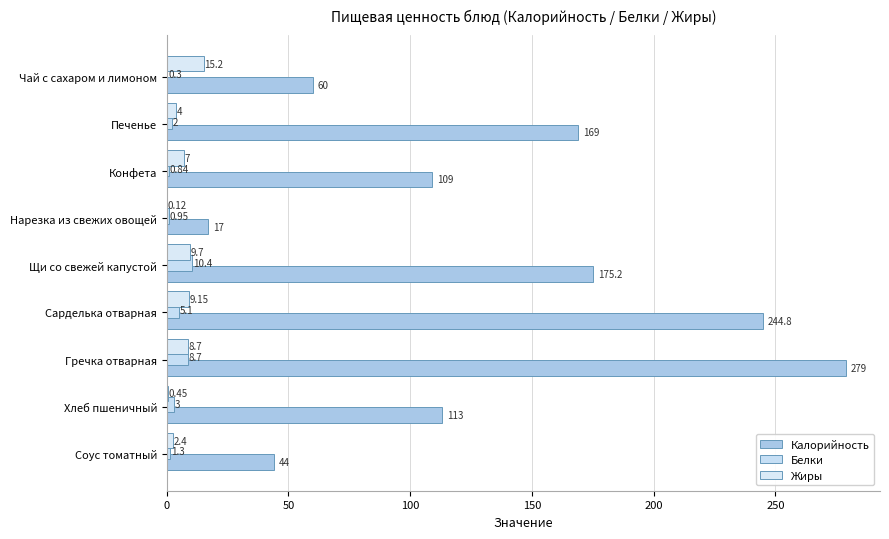

List the series in order of their peak value, highest first.

Калорийность, Жиры, Белки